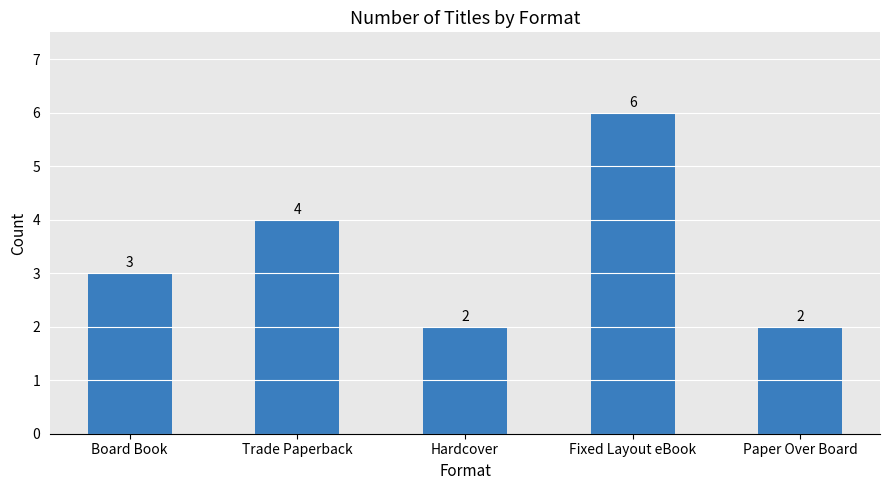

What is the minimum value shown in the chart?

2